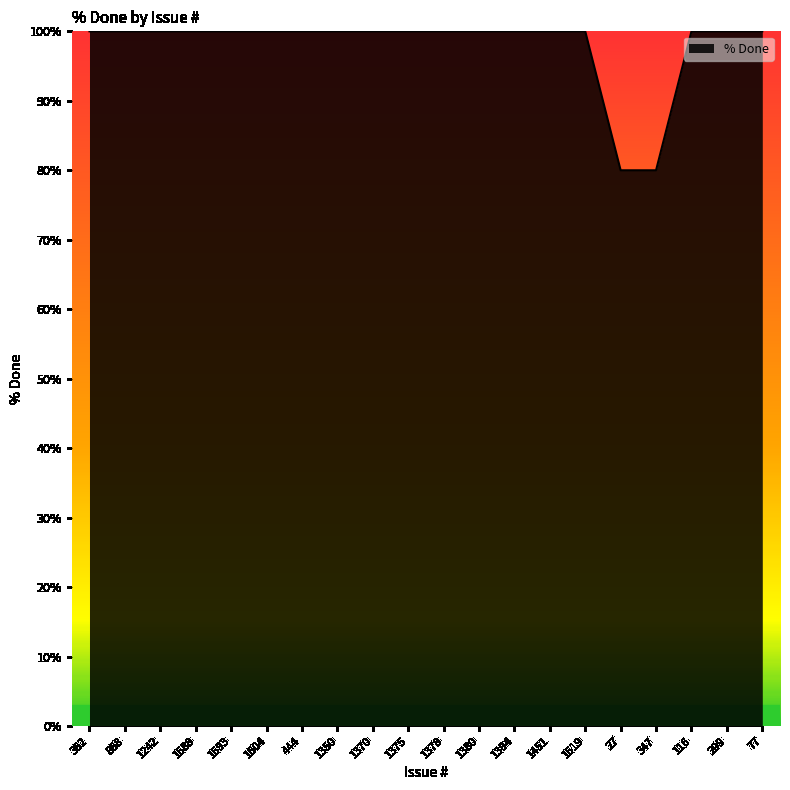

True or false: the data shows 21 at 27.

False